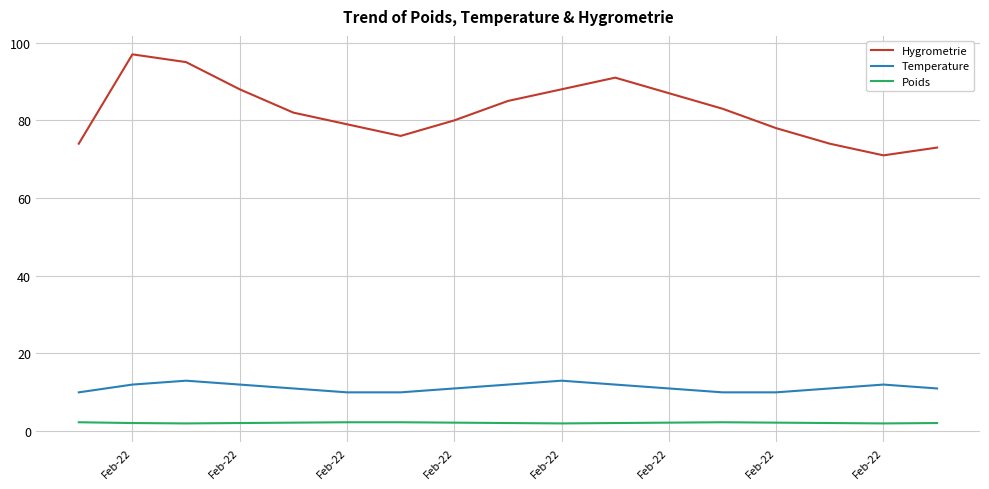

Does the chart have visible grid lines?

Yes